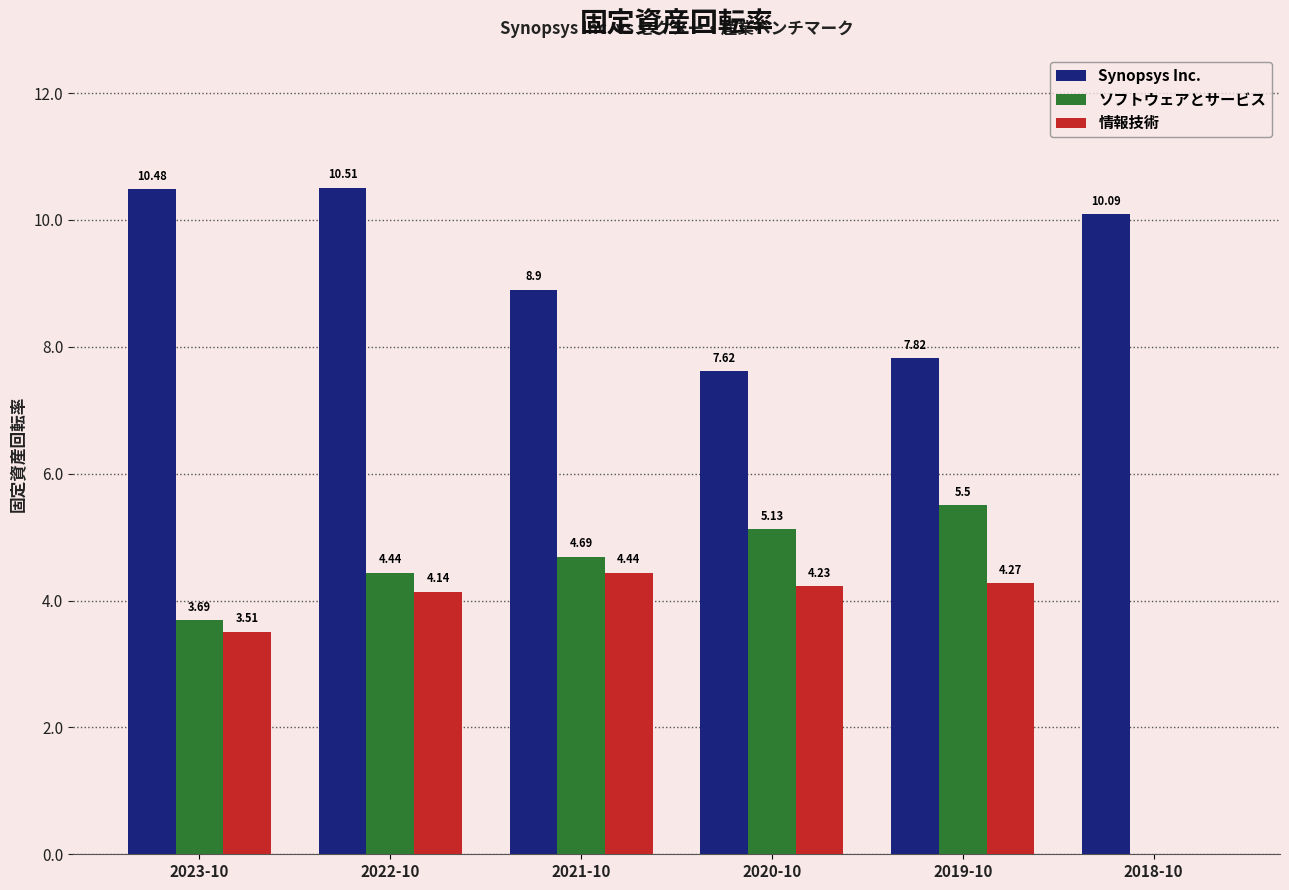

What is the sum of all 情報技術 values?

20.6